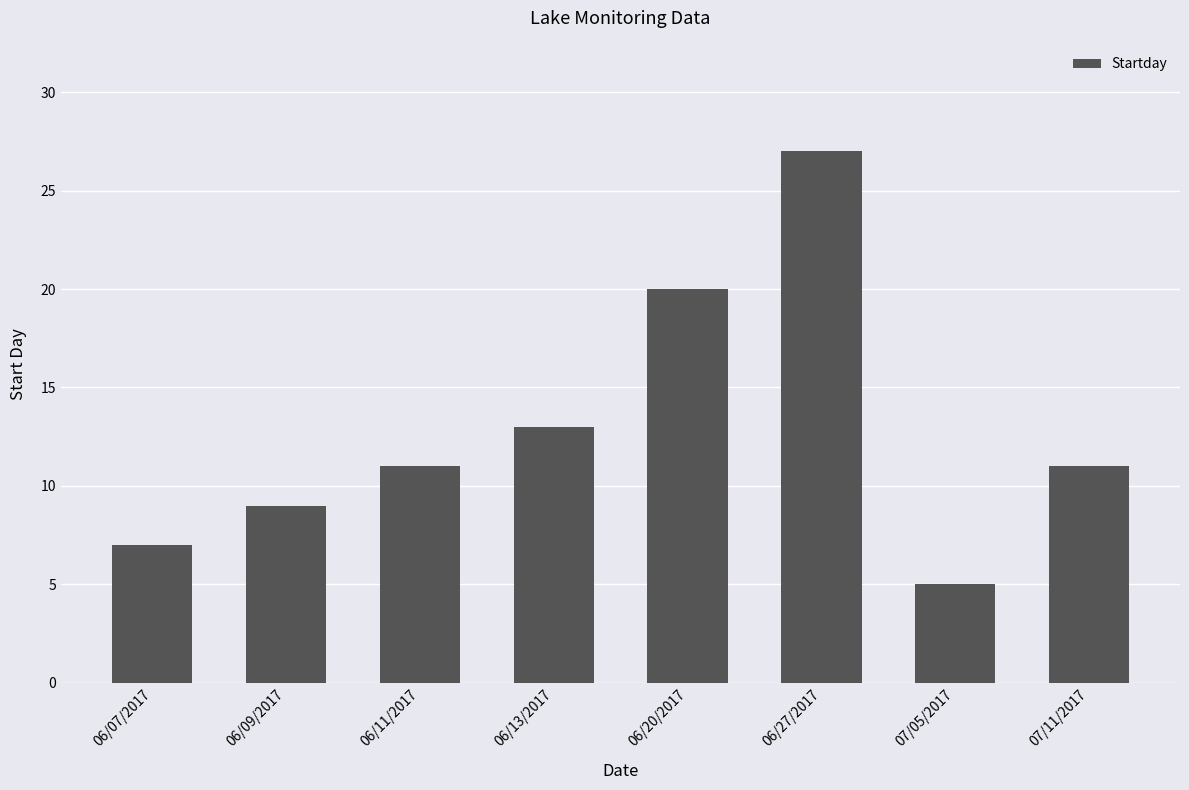

What is the difference between the second highest and minimum values?

15